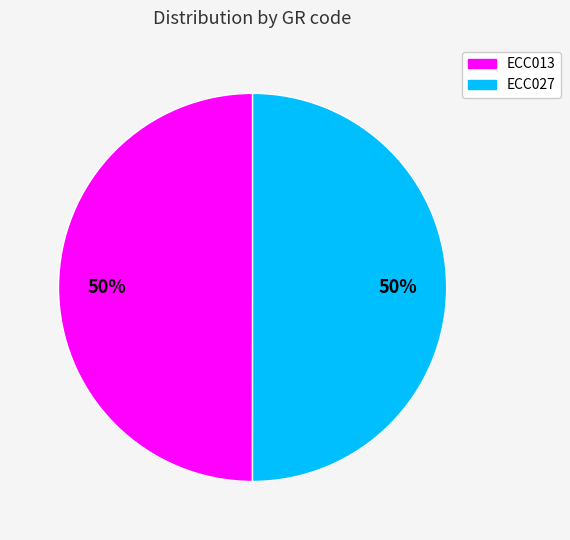

Is it true that ECC027 is 50% of the pie?

True